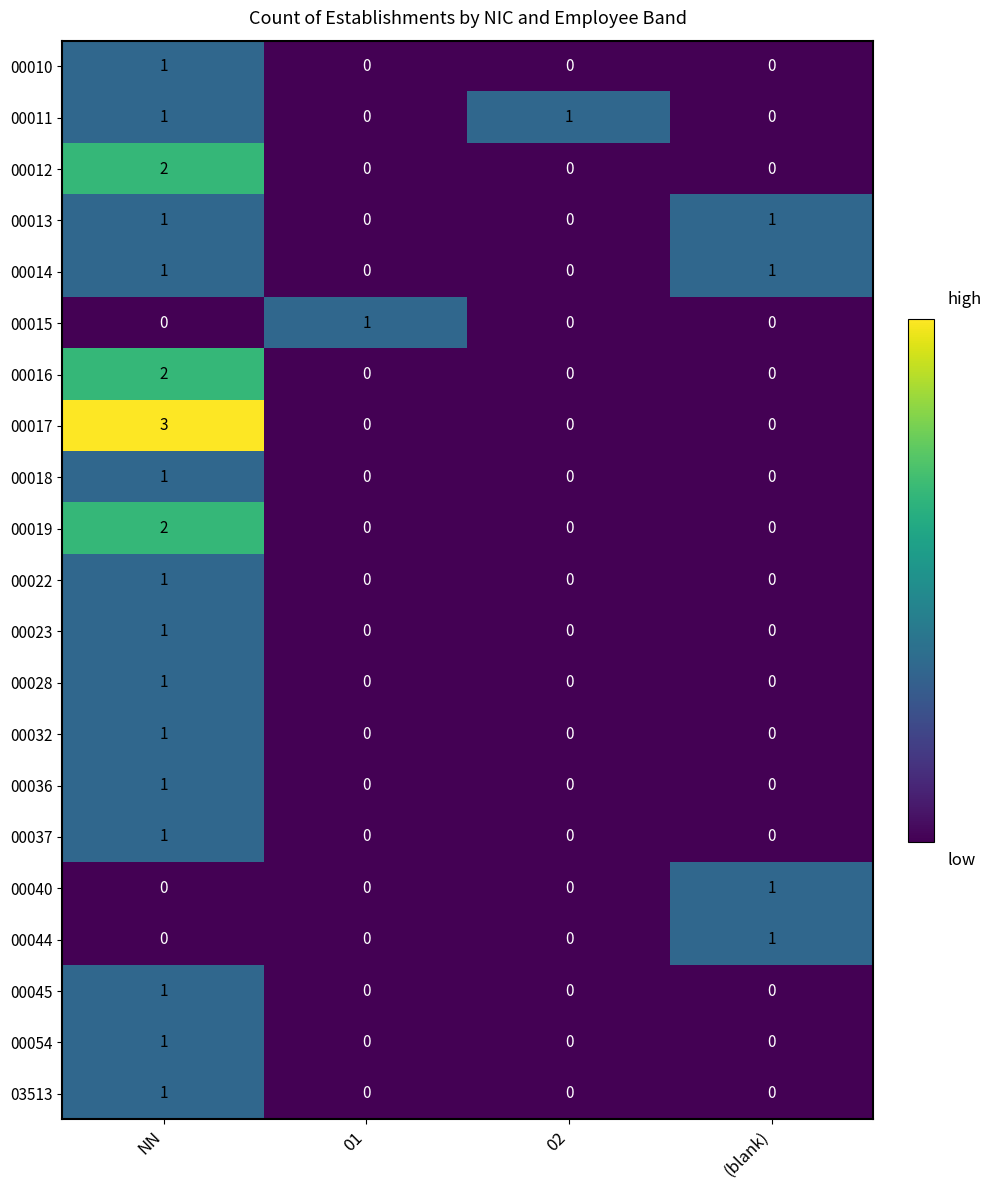

Which series has the largest total across all categories?

00017